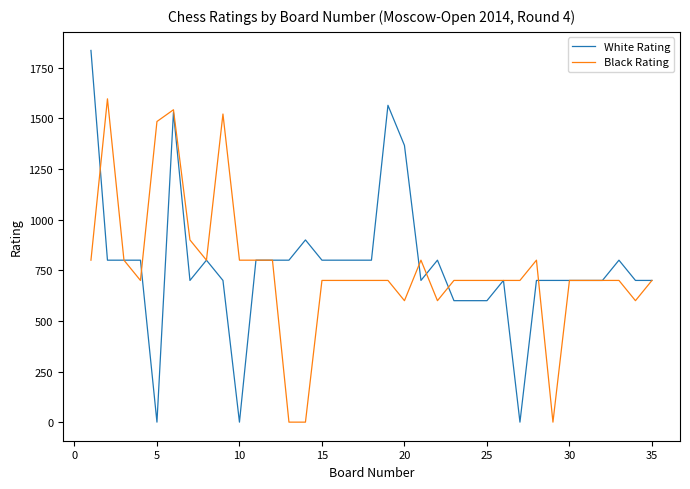

What is the greatest value displayed?

1836